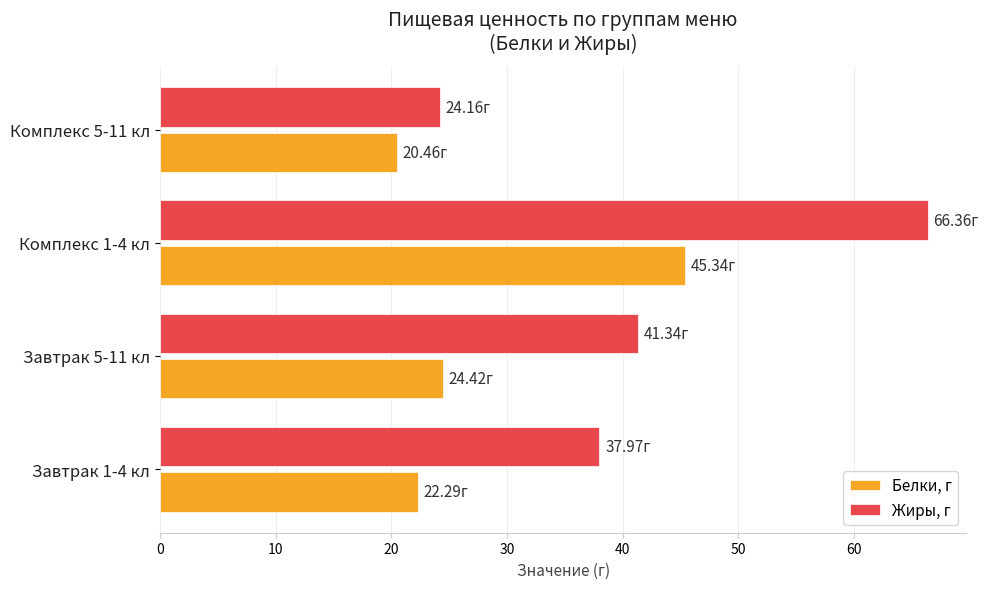

Rank the series by their maximum value, from highest to lowest.

Жиры, г, Белки, г